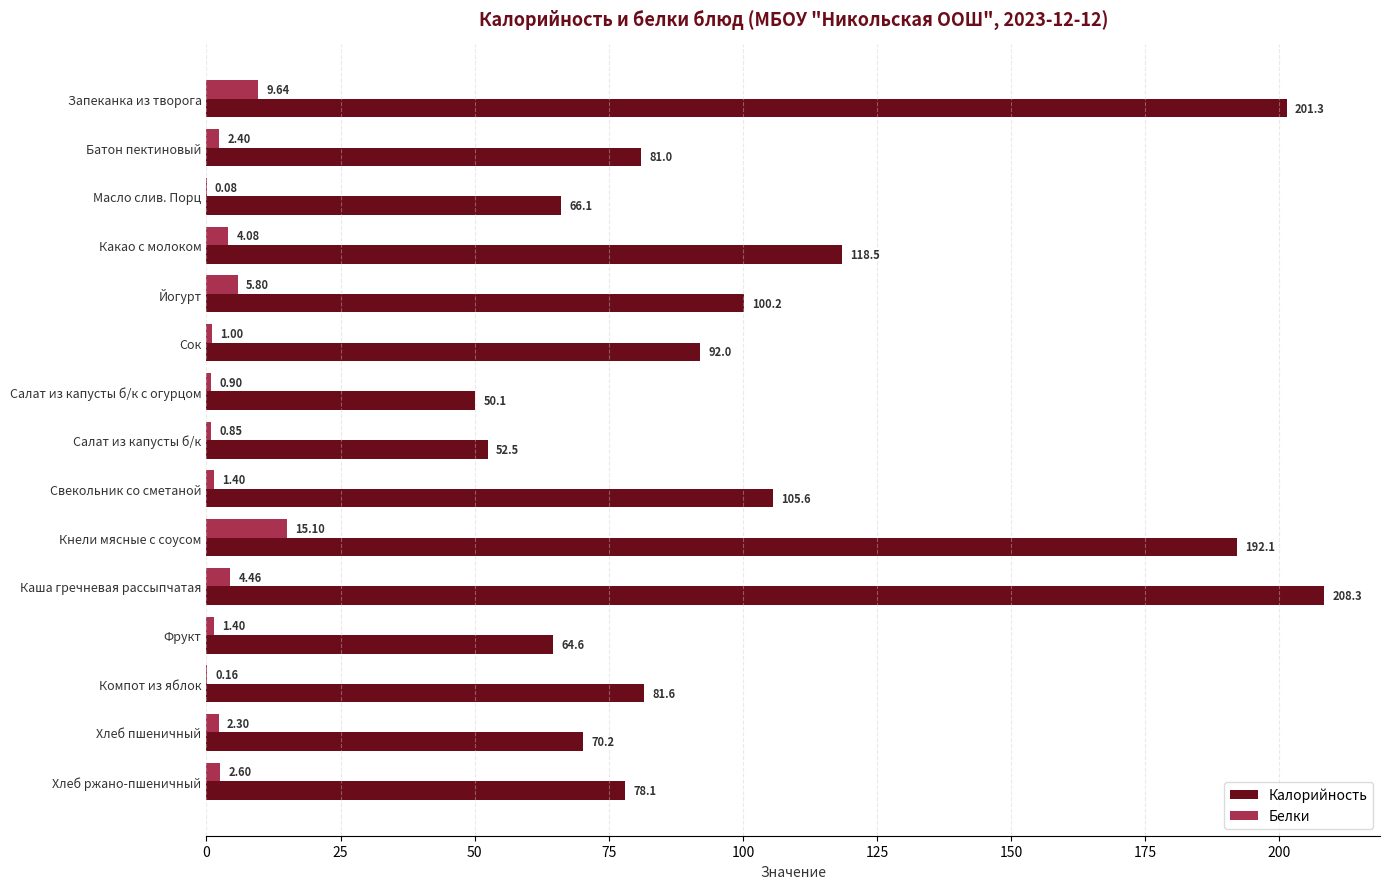

What is the sum of all Белки values?

52.2